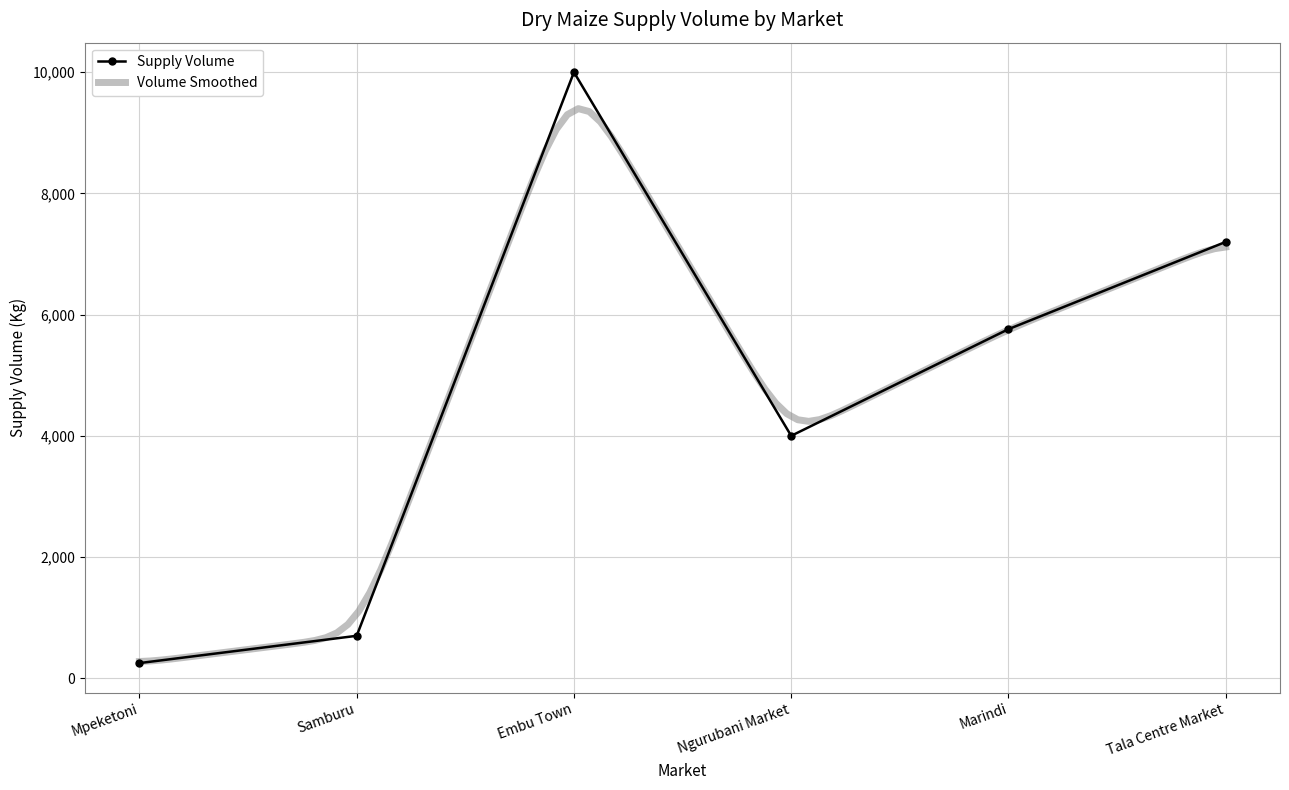

What is the sum of all values?

27910